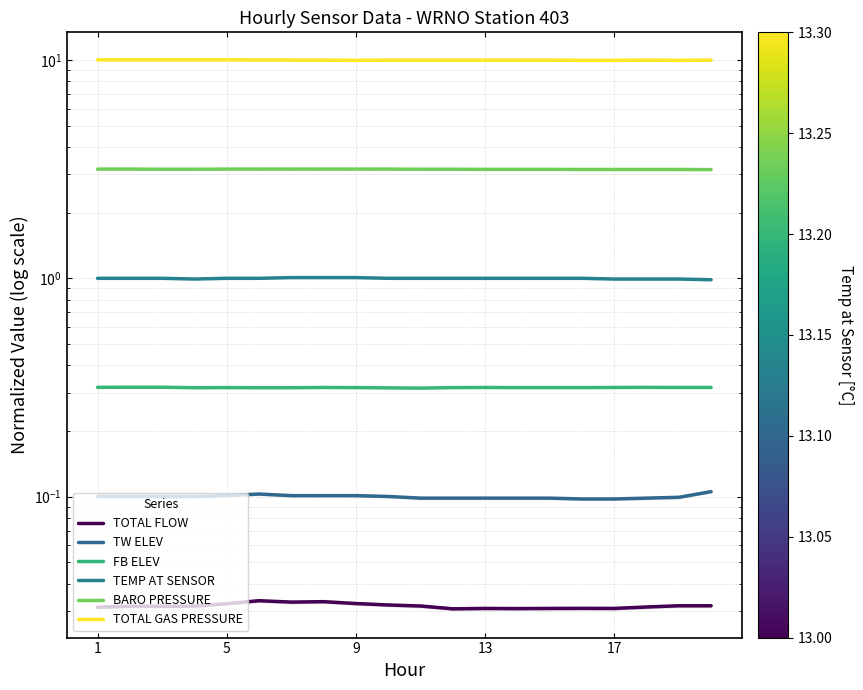

Is it true that TOTAL GAS PRESSURE equals 10.0 at 13?

True